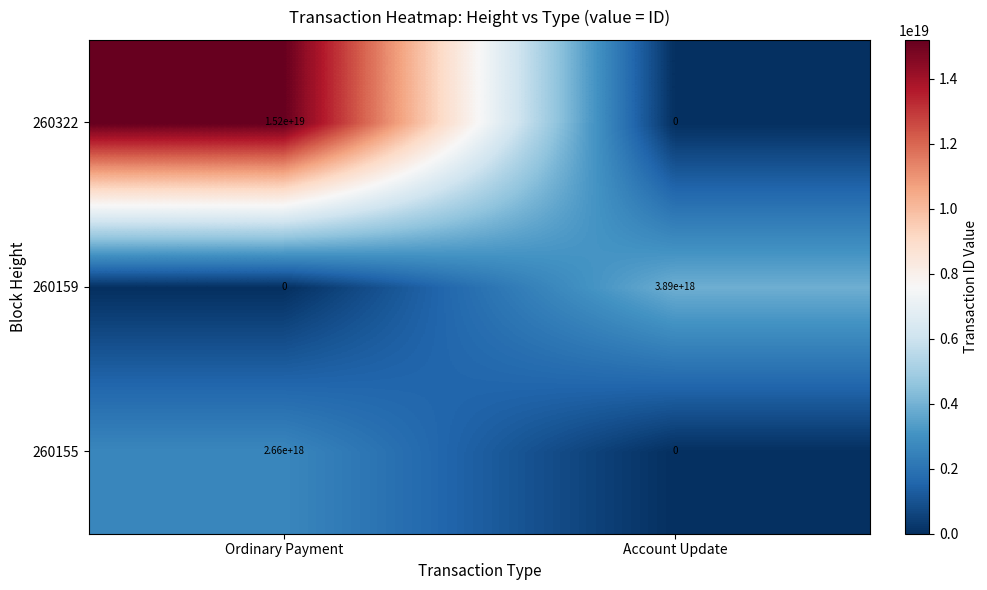

The 260155 series shows 2660000000000000000 at Ordinary Payment. True or false?

True